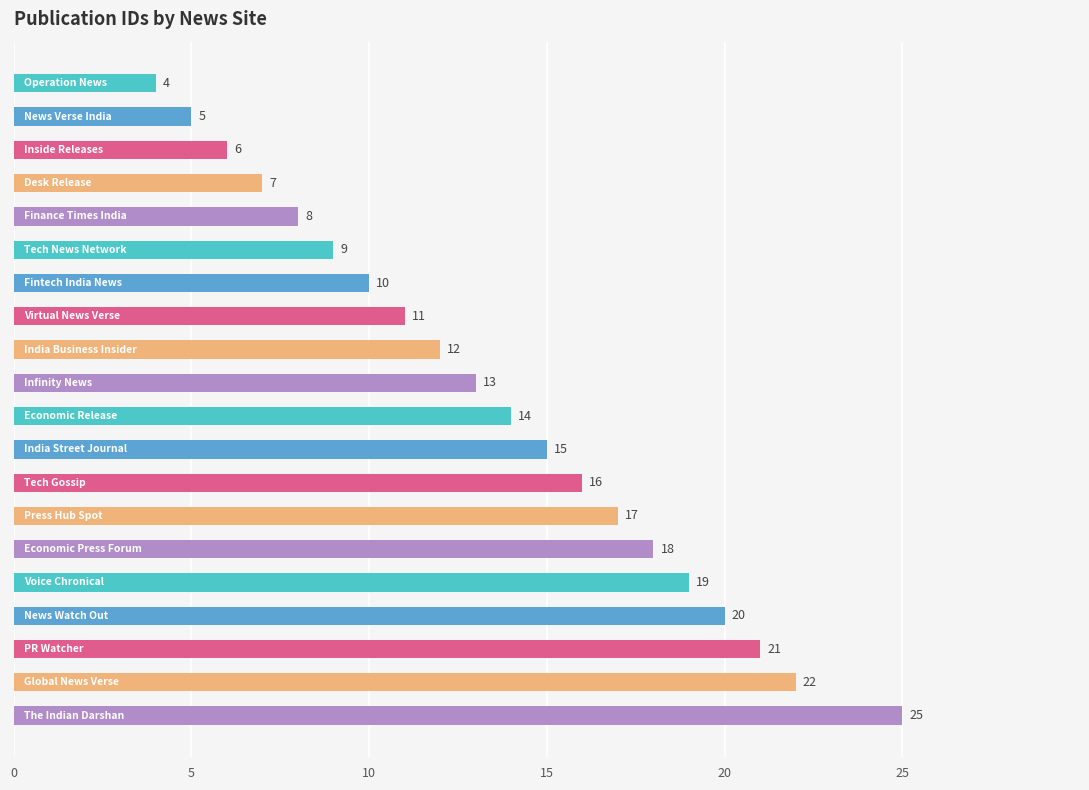

What is the difference between the maximum and minimum values?

21